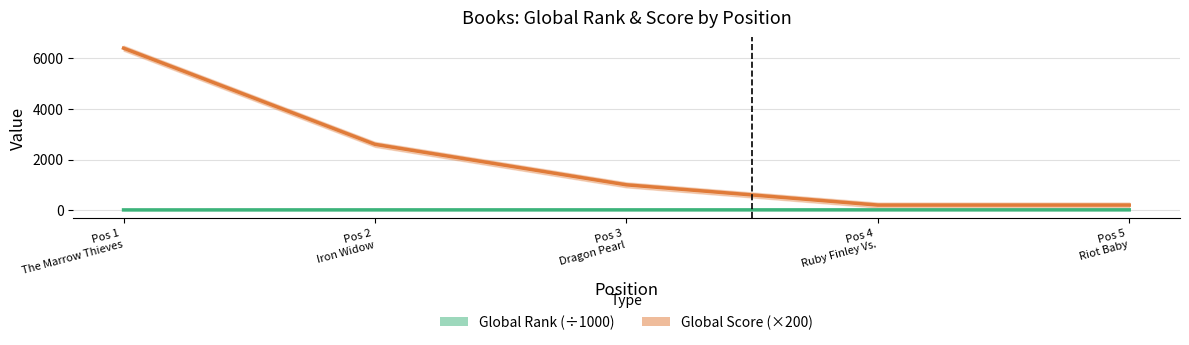

Rank the categories by Global Score value from lowest to highest.

Pos 4 Ruby Finley Vs., Pos 5 Riot Baby, Pos 3 Dragon Pearl, Pos 2 Iron Widow, Pos 1 The Marrow Thieves